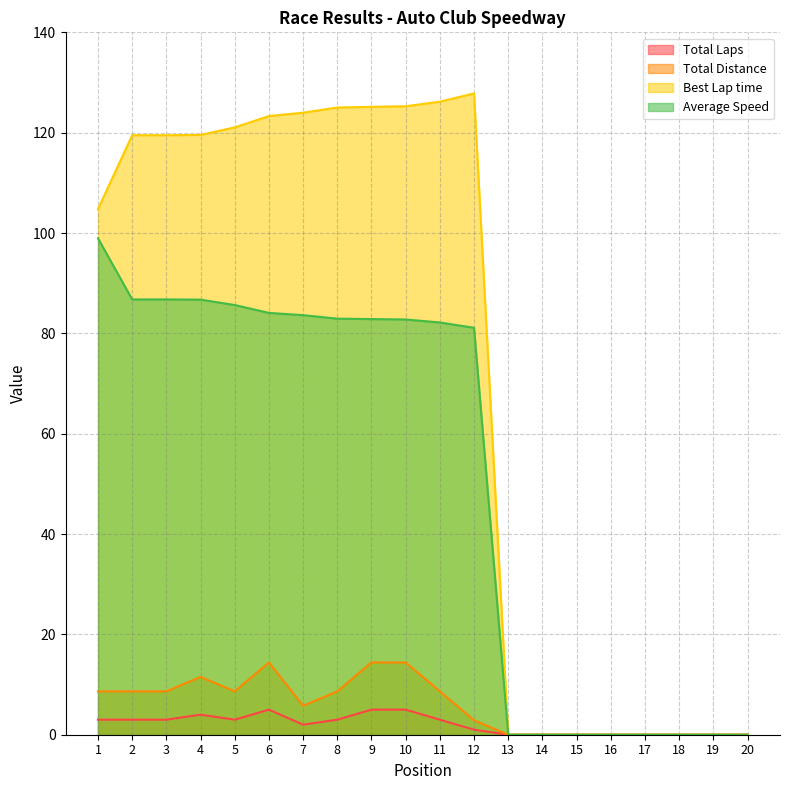

Where is the first local maximum for Total Laps?

4